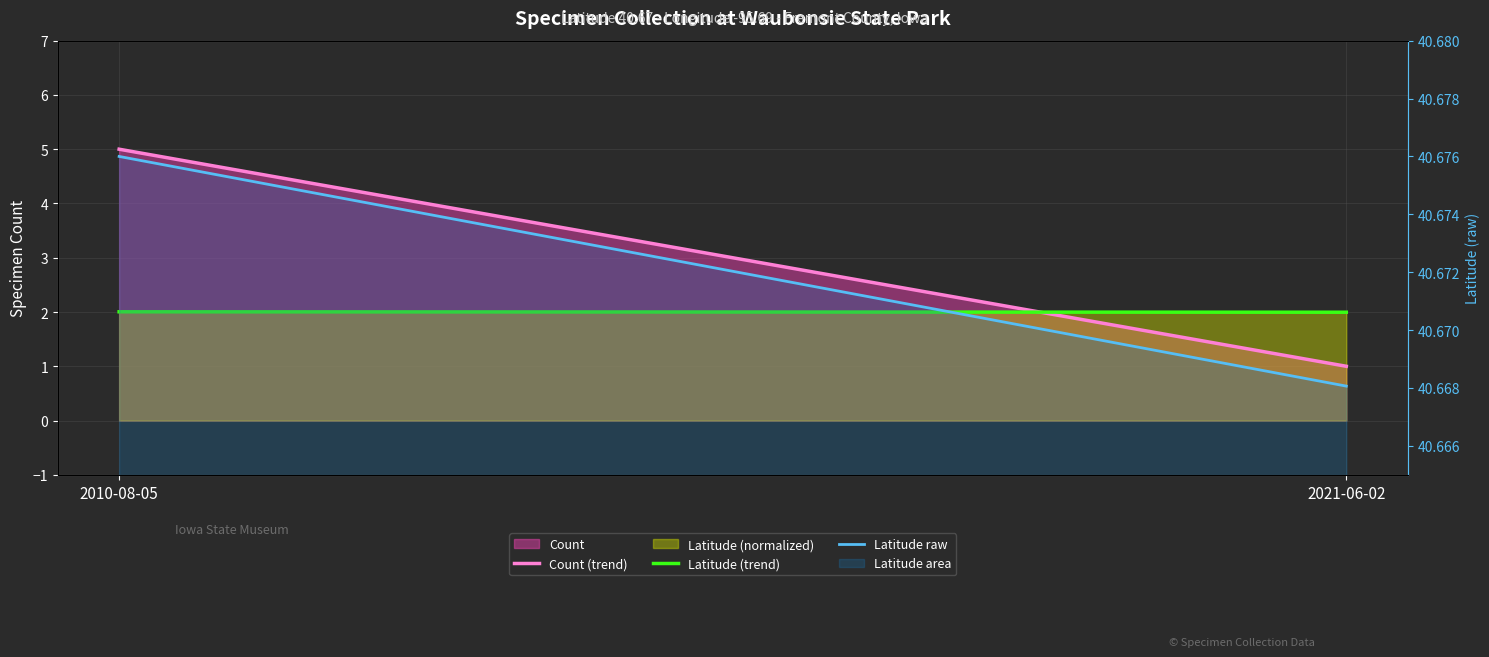

The value of Latitude raw at 2010-08-05 is 14.5. True or false?

False